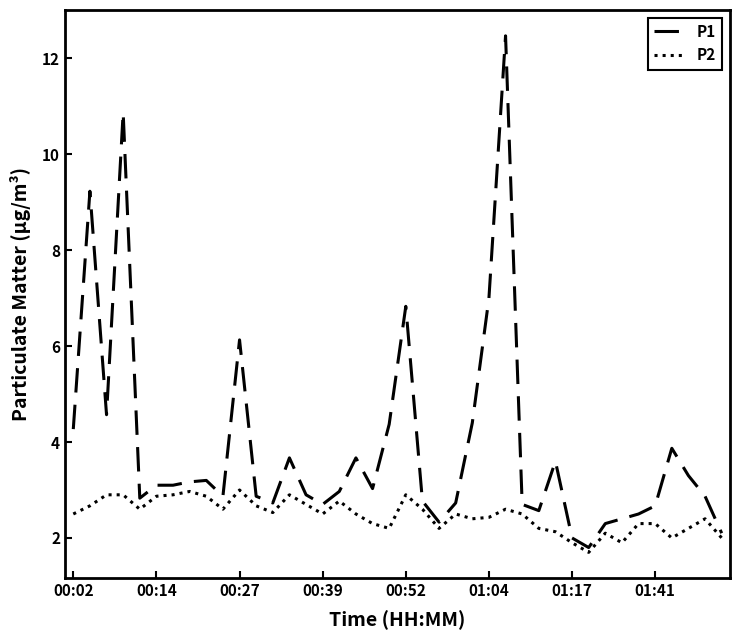

Which series has the largest range (max minus min)?

P1